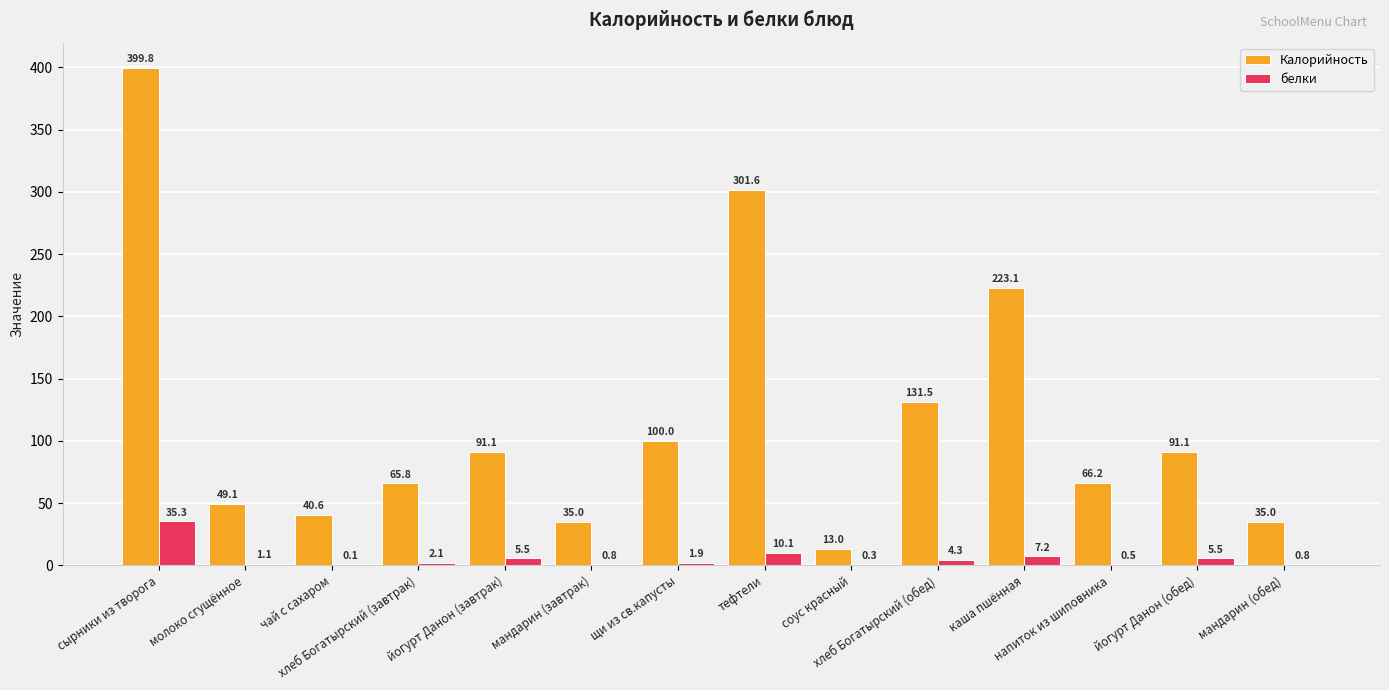

The белки series shows 0.8 at мандарин (обед). True or false?

True